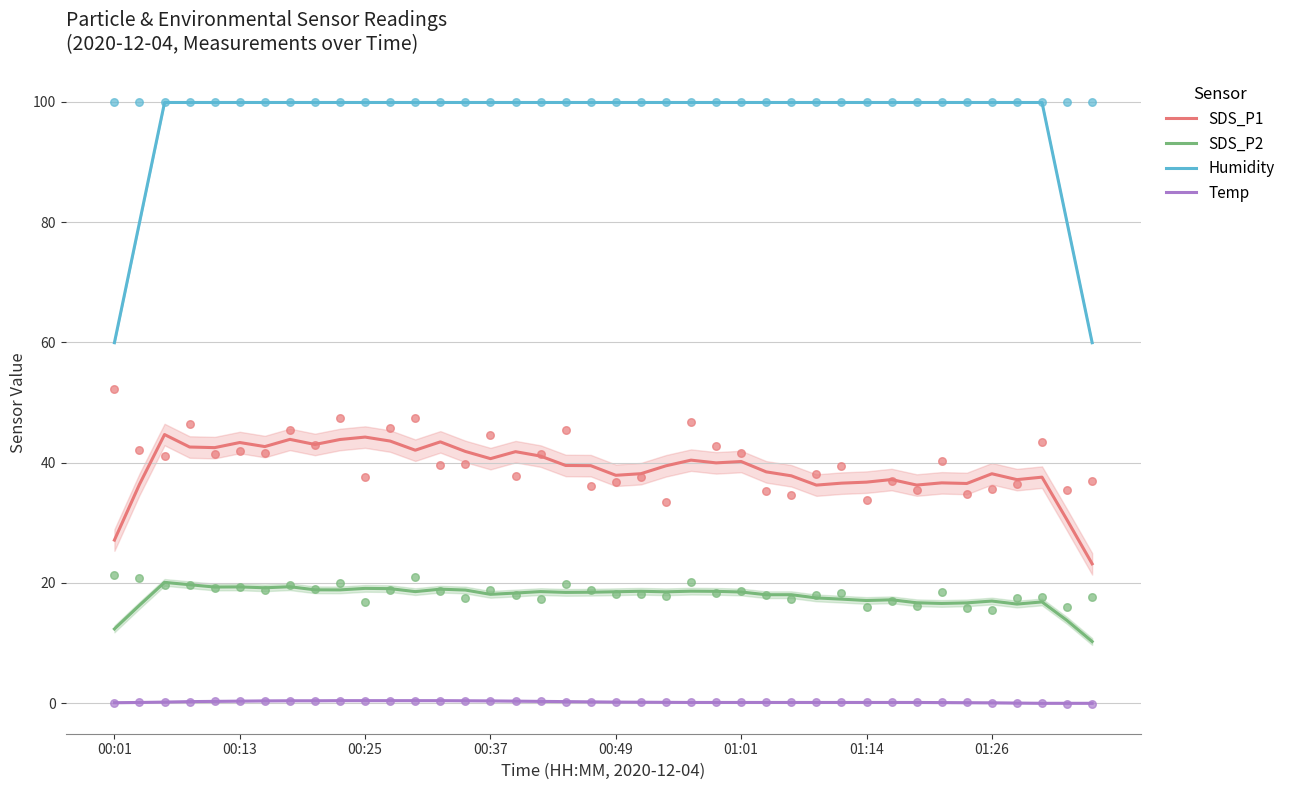

Which series has the largest total across all categories?

Humidity